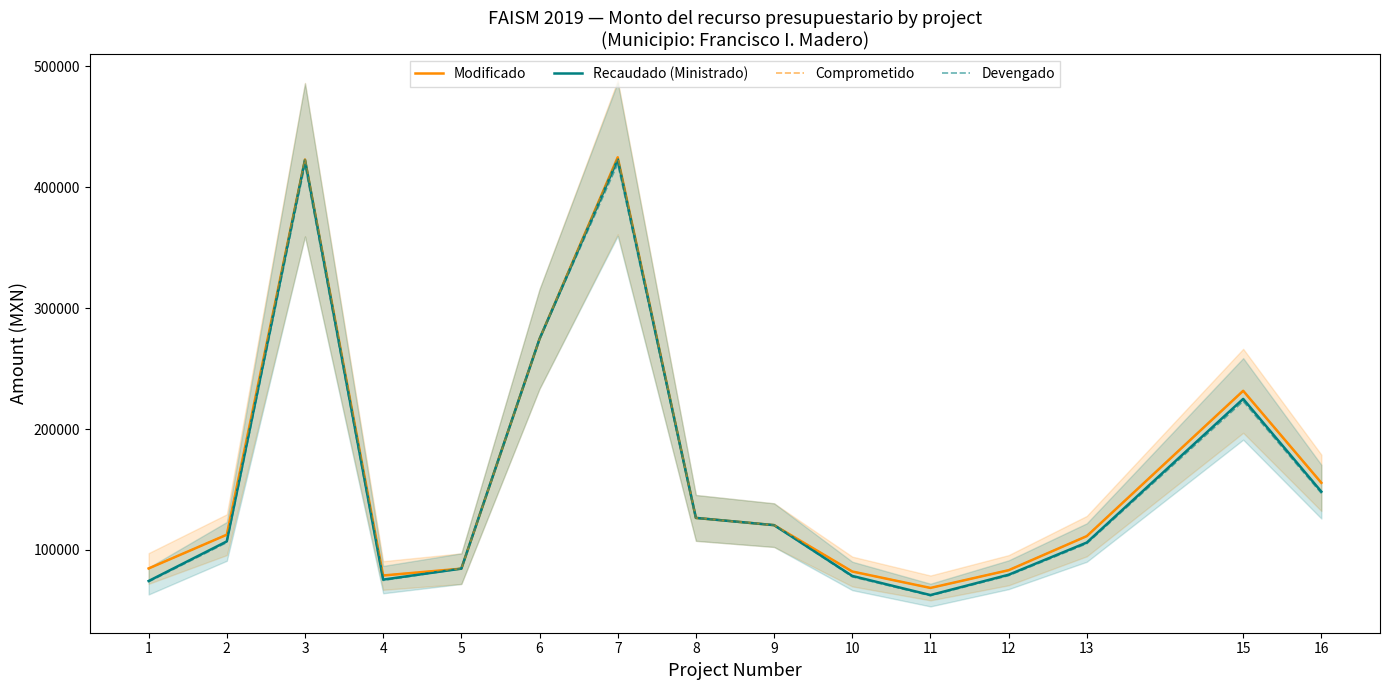

Reading left to right, what are all the values shown in this chart?

Modificado: 84645.6	112581.0	422916.2	78830.1	84495.7	274522.5	424778.4	126466.4	120472.9	82117.3	68541.5	83199.5	111407.4	231601.8	155477.8
Recaudado (Ministrado): 74260.7	107047.8	422557.2	75425.3	84495.7	274522.5	423115.8	126466.4	120472.9	78462.7	62647.2	79448.9	106102.2	224917.2	148154.8
Comprometido: 84645.6	112581.0	422916.2	78830.1	84495.7	274522.5	424778.4	126466.4	120472.9	82117.3	68541.5	83199.5	111407.4	231601.8	155477.8
Devengado: 73620.5	106125.0	418914.4	74775.1	84495.7	274522.5	419468.3	126466.4	120472.9	77786.3	62107.2	78764.0	105187.5	222978.3	146877.6